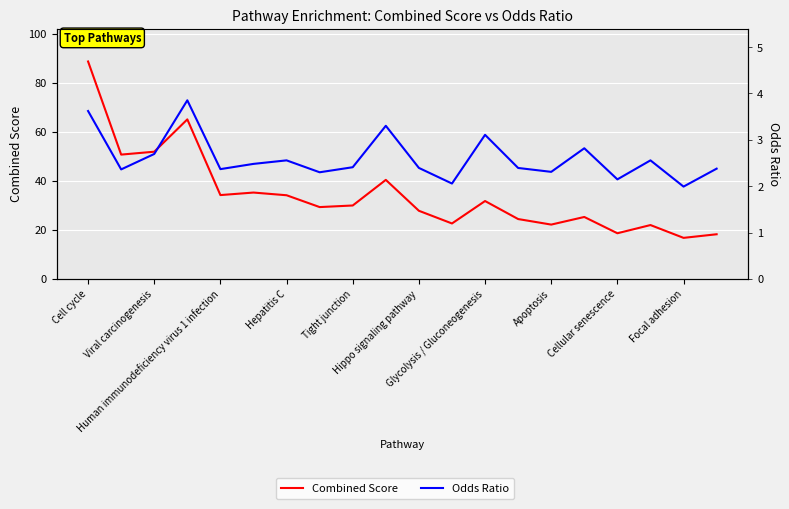

Is this an area chart (filled region under the line)?

No